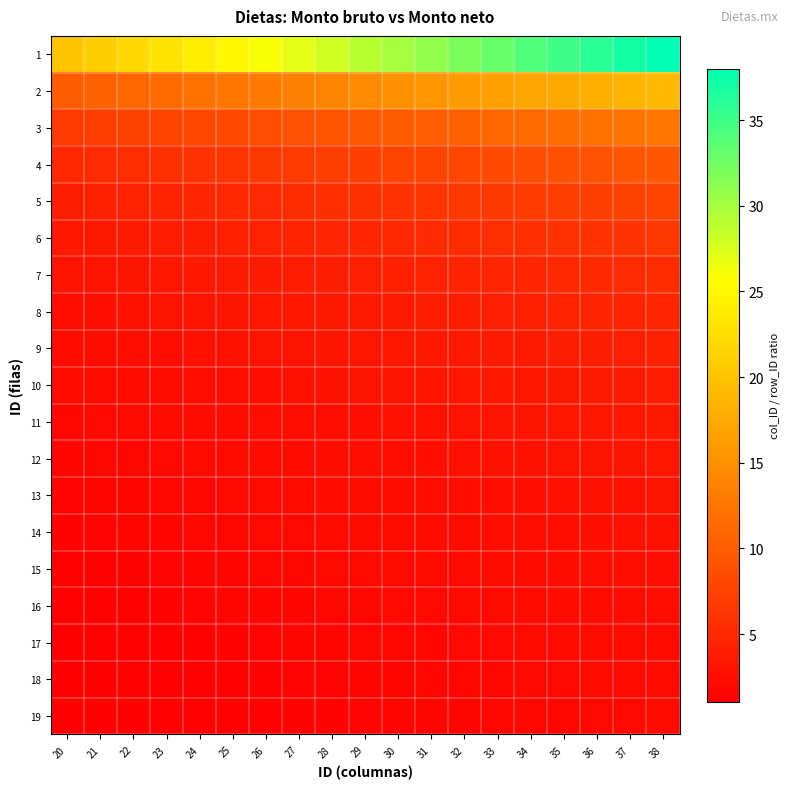

Which category has the lowest value across all series?

20